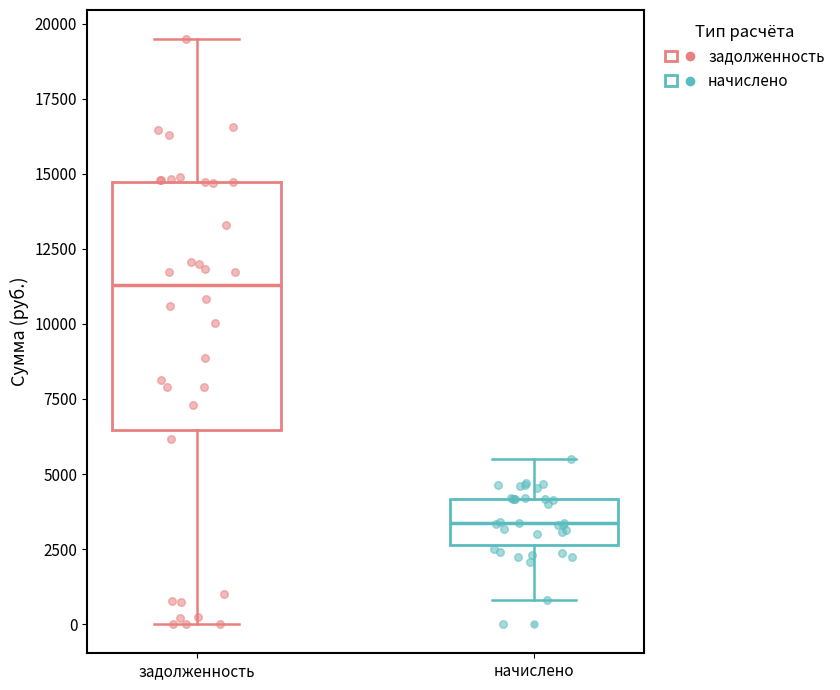

Where does the median line of the box for начислено sit on the y-axis? The values are not printed on the chart, so give them approximately, as read against the axis.

3500